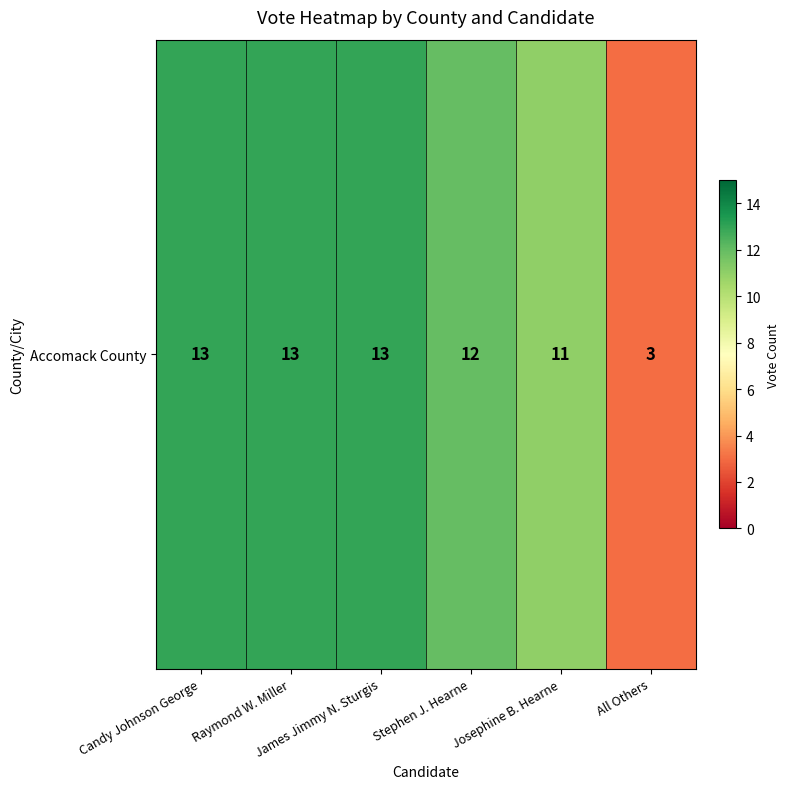

Is it true that the value at Stephen J. Hearne is 4?

False